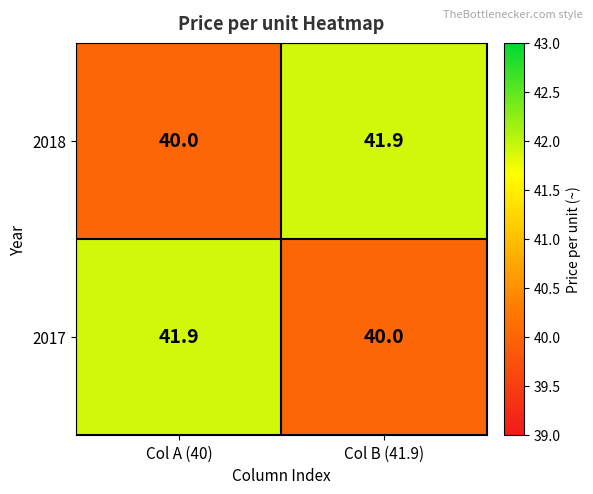

At how many categories does at least one series exceed 40?

2